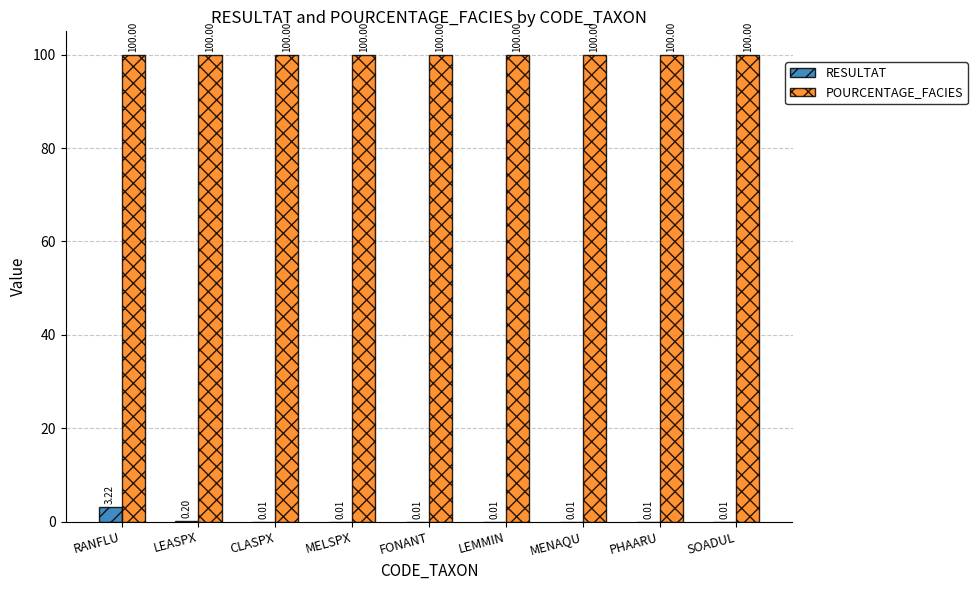

What is the greatest value displayed?

100.0